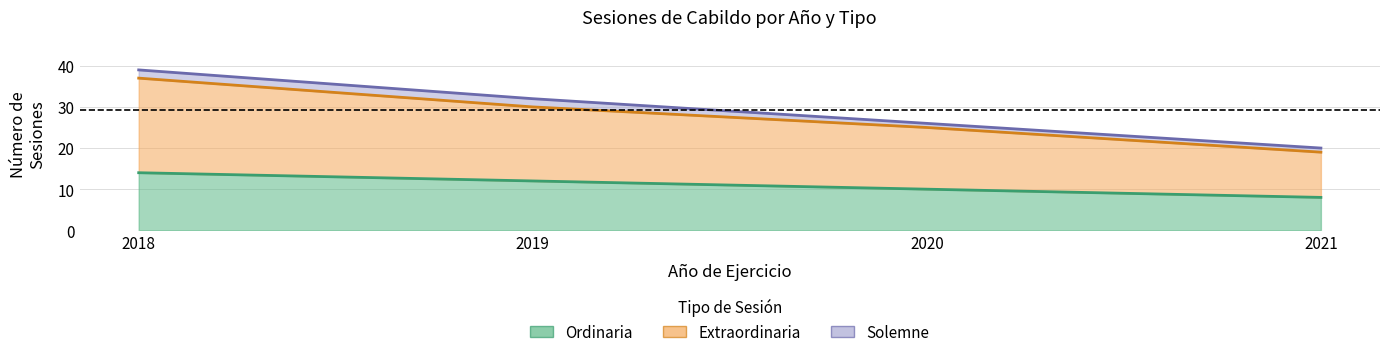

True or false: Extraordinaria and Ordinaria intersect in this chart.

False